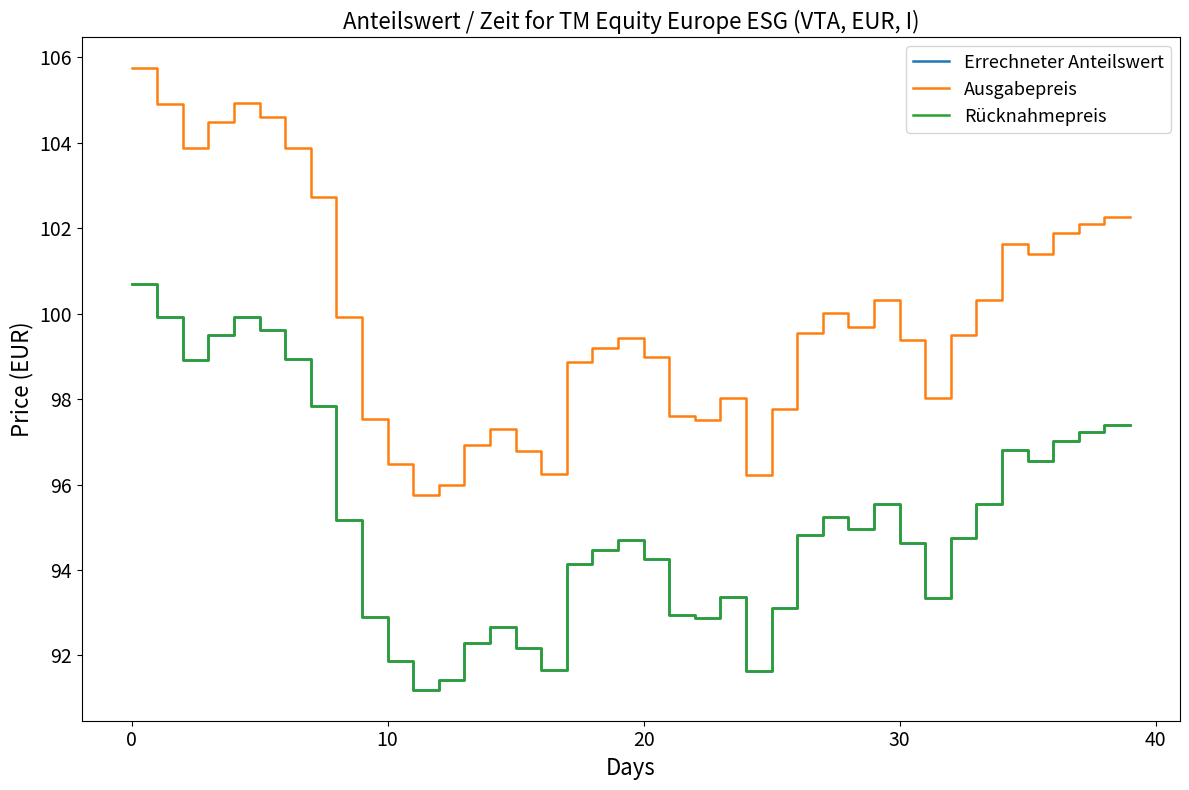

At which label does Ausgabepreis reach its minimum?

11